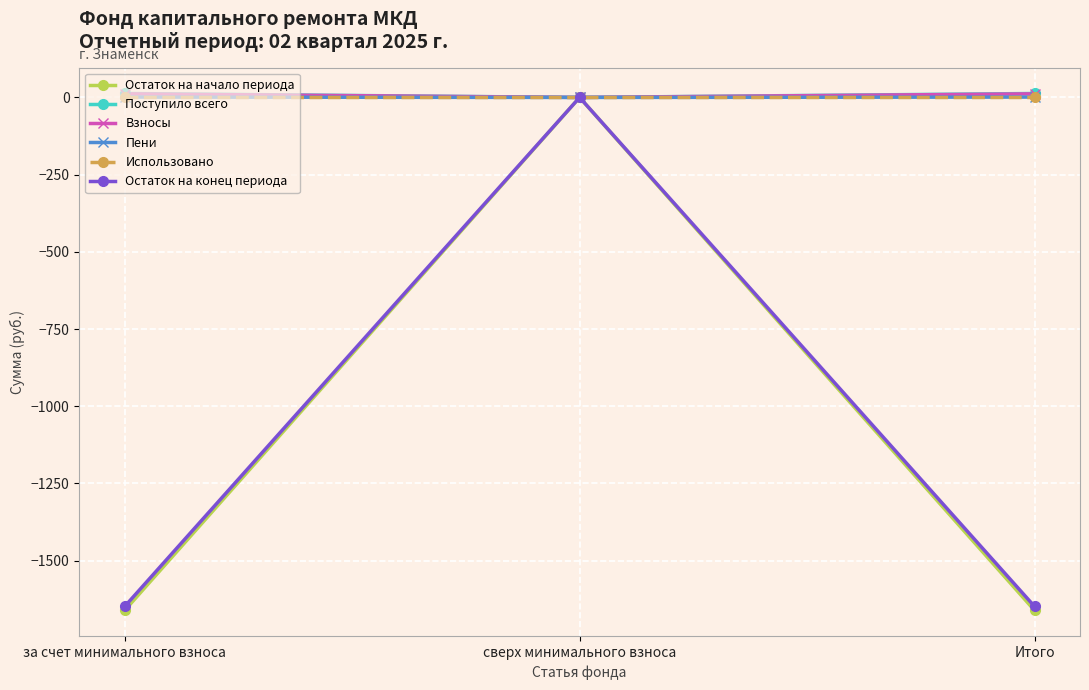

How many data points does each series have?

3